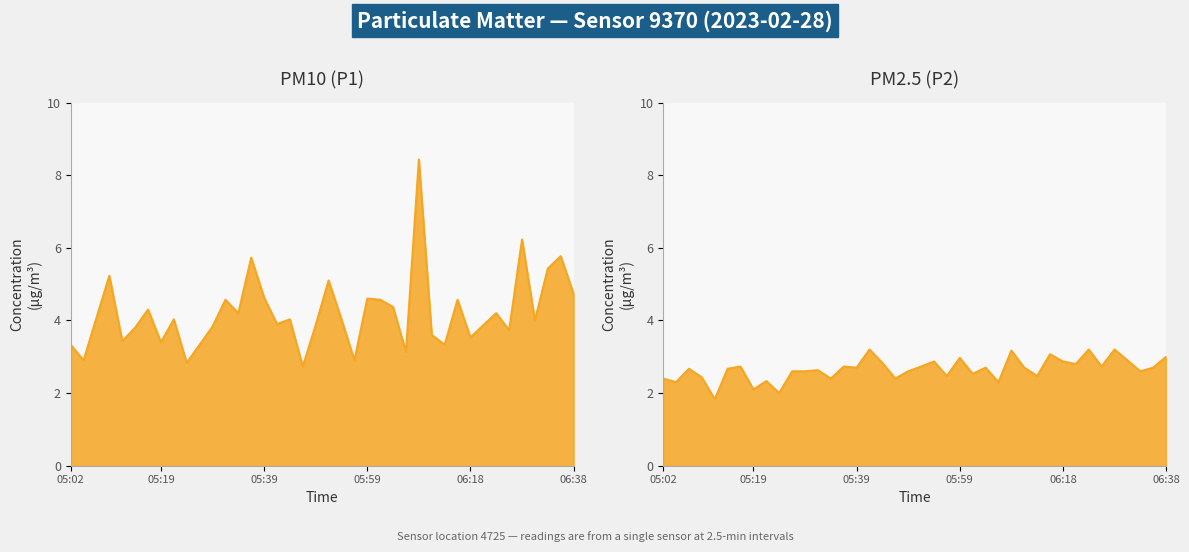

At how many categories does at least one series exceed 6?

2